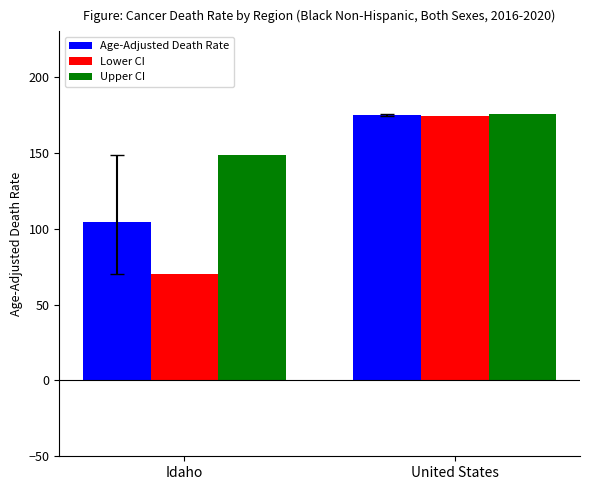

How many values in the Upper CI series are below 175?

1